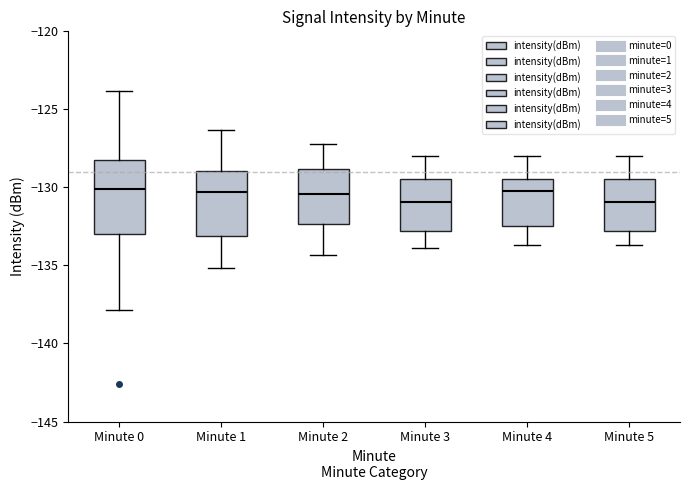

Reading left to right, transcribe this box plot: for each box, give where its median line is, the range the box spans, and where its two whiskers end, as read against the y-axis. The values are not printed on the chart, so give them approximately, as read against the axis.

Minute 0: median -130.0, box -133.0 to -128.0, whiskers -138.0 to -124.0
Minute 1: median -130.5, box -133.0 to -129.0, whiskers -135.0 to -126.5
Minute 2: median -130.5, box -132.5 to -129.0, whiskers -134.5 to -127.0
Minute 3: median -131.0, box -133.0 to -129.5, whiskers -134.0 to -128.0
Minute 4: median -130.0, box -132.5 to -129.5, whiskers -133.5 to -128.0
Minute 5: median -131.0, box -133.0 to -129.5, whiskers -133.5 to -128.0